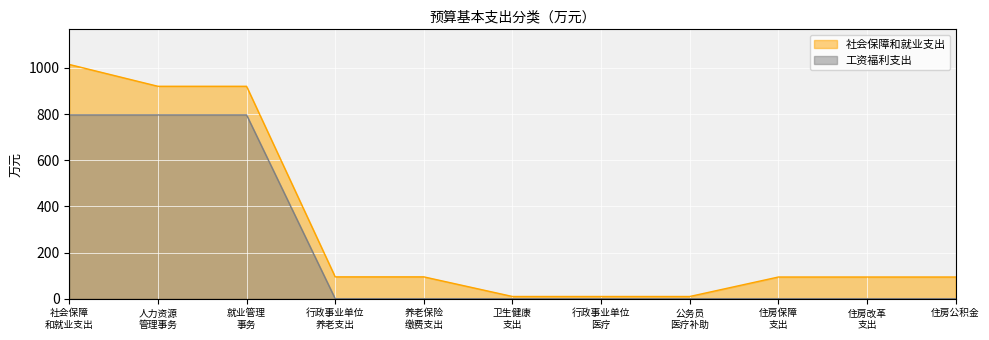

Which category has the highest value in the 社会保障和就业支出 series?

社会保障
和就业支出